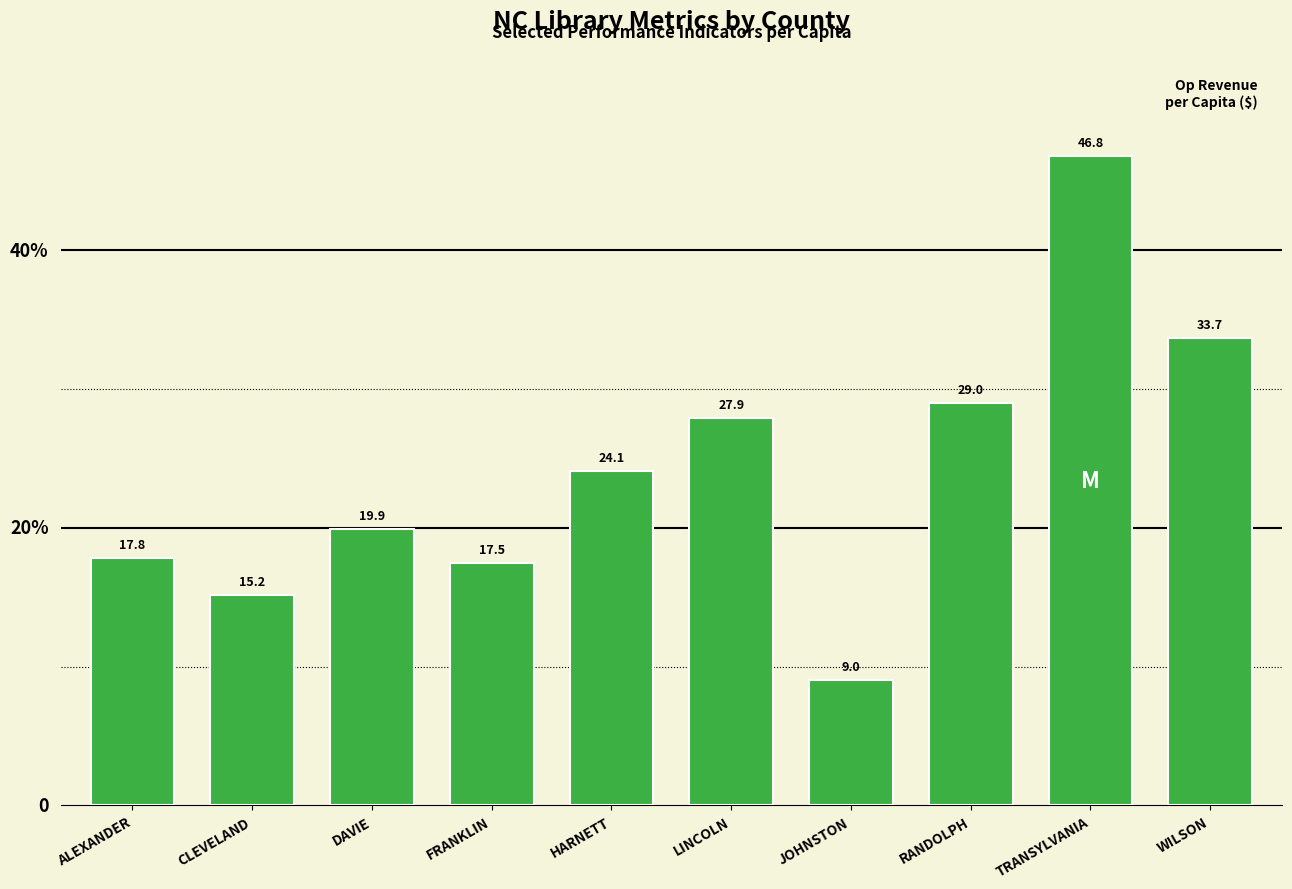

What is the difference between the values at RANDOLPH and FRANKLIN?

11.5